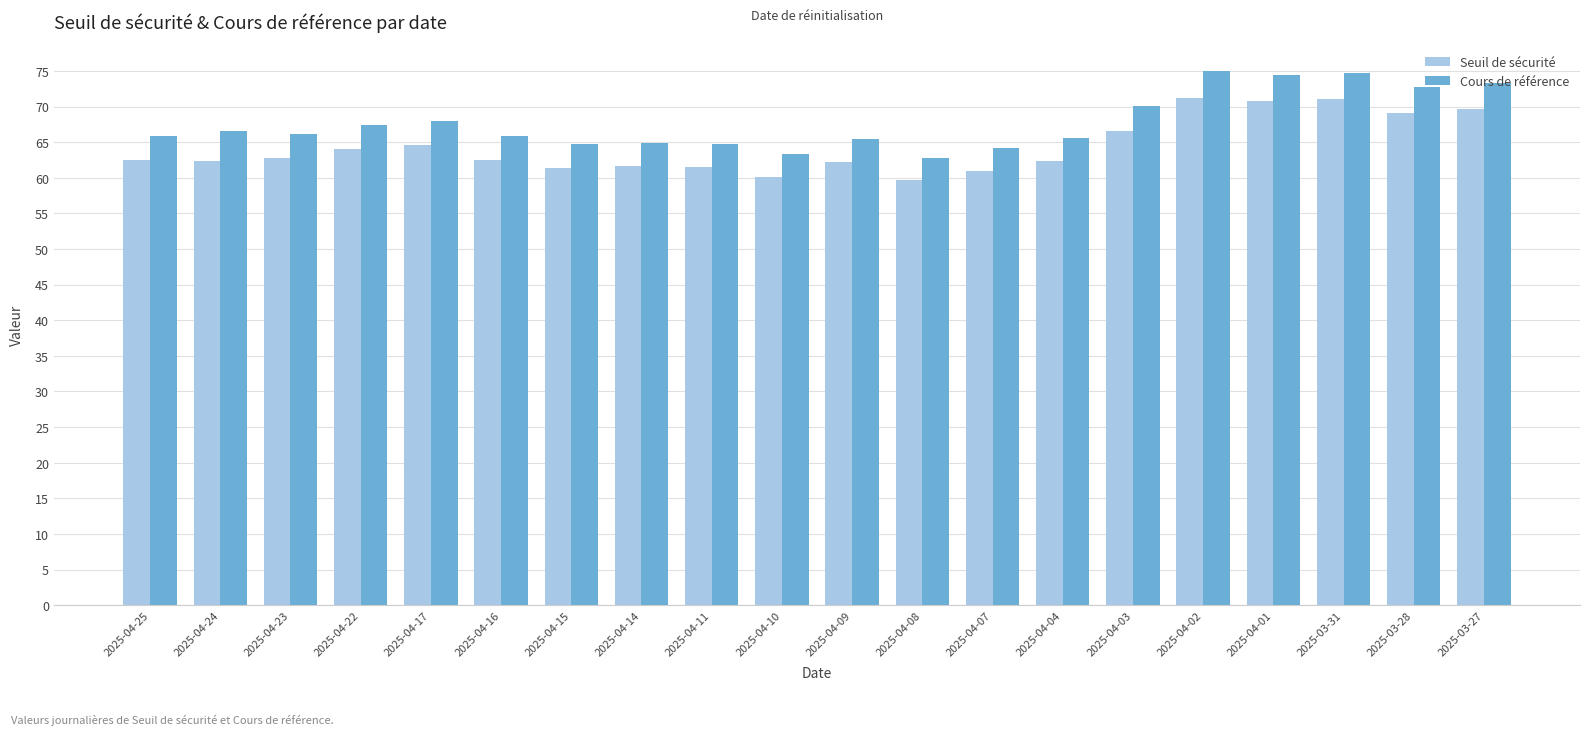

What is the maximum value for Seuil de sécurité?

71.2